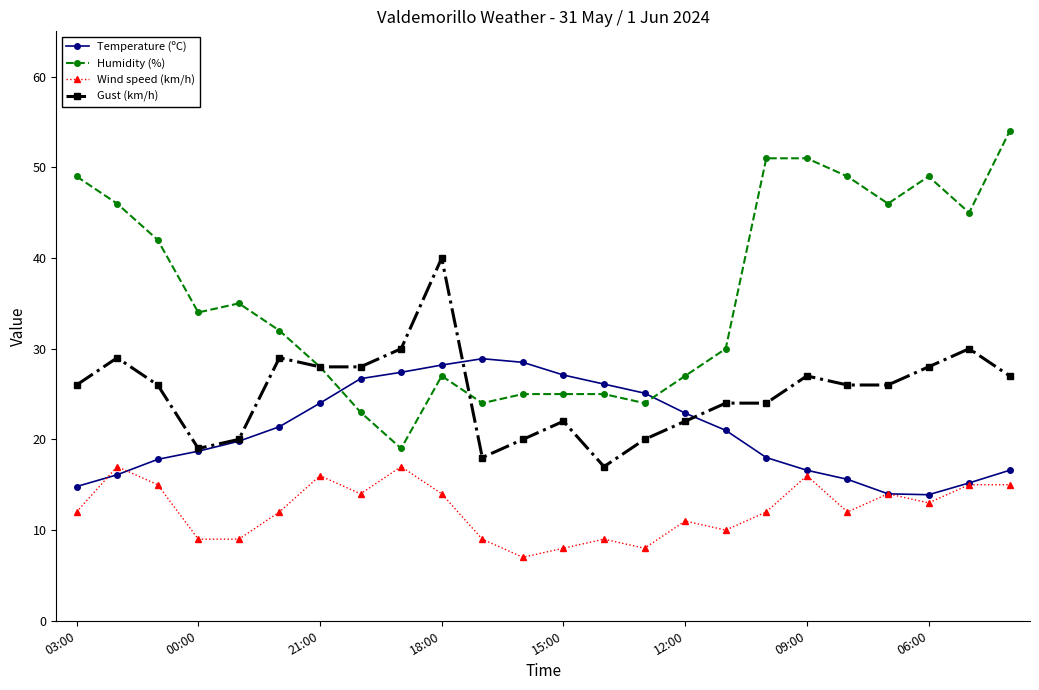

Does the chart display data point markers on the line(s)?

Yes